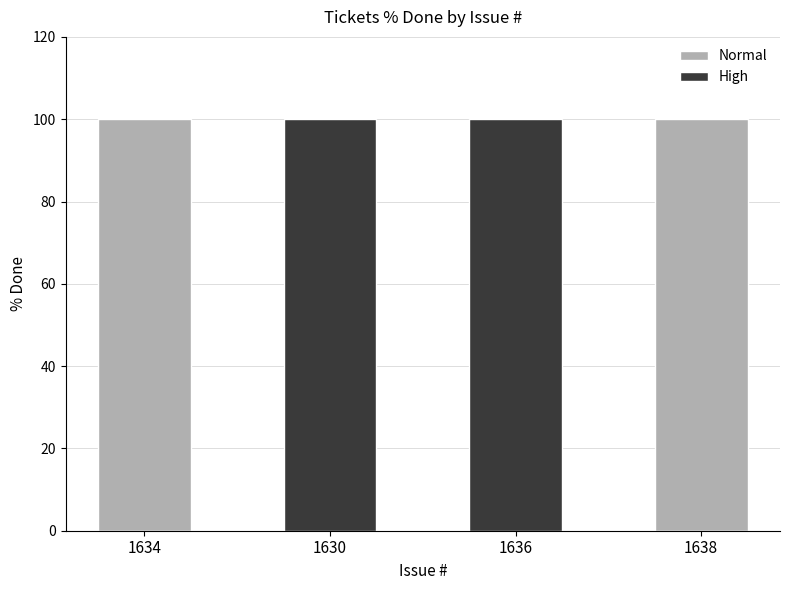

Which series has the widest spread of values?

Normal